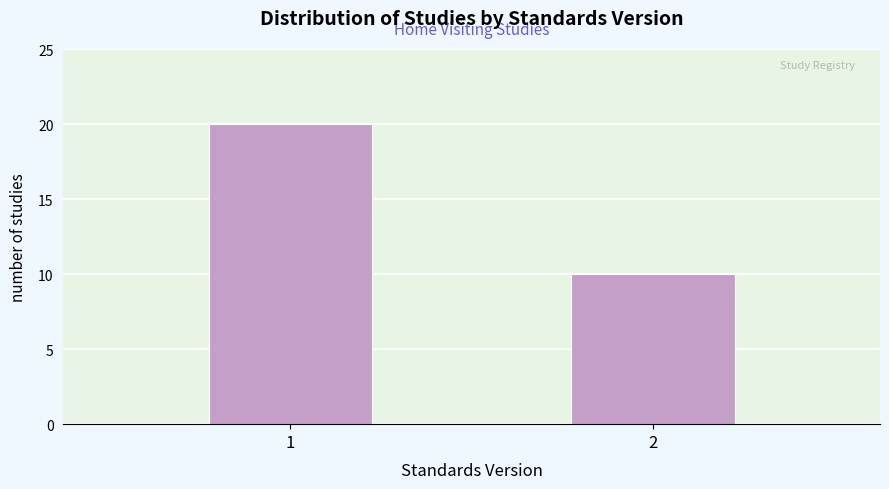

Reading left to right, transcribe all the data shown in this chart.

1=20	2=10